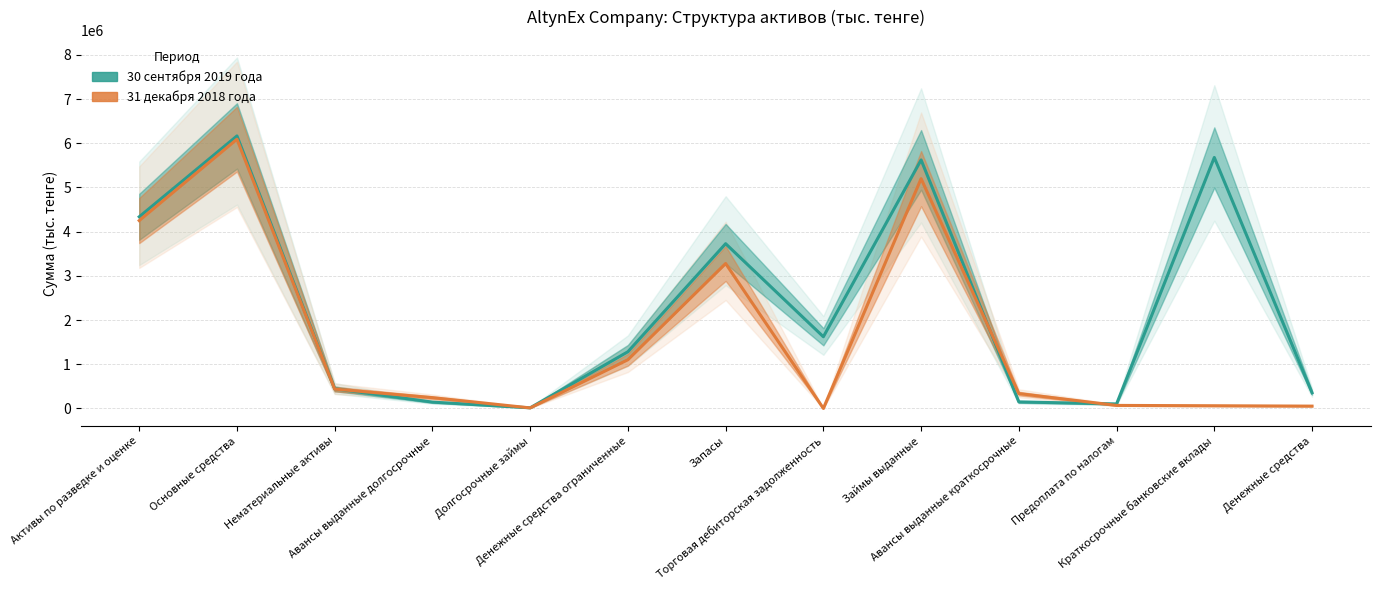

What is the difference between the 30 сентября 2019 года values at Торговая дебиторская задолженность and Денежные средства?

1267713.0